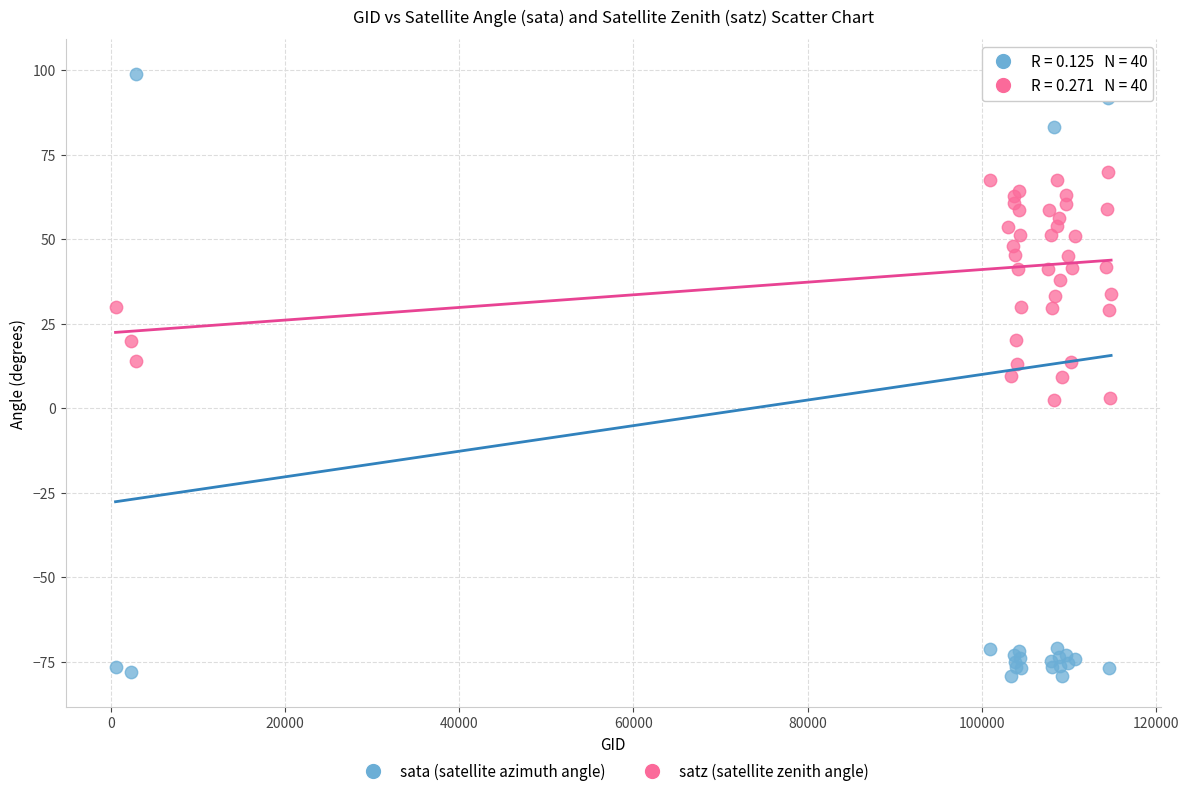

Which series reaches the minimum Y coordinate?

sata (satellite azimuth angle)